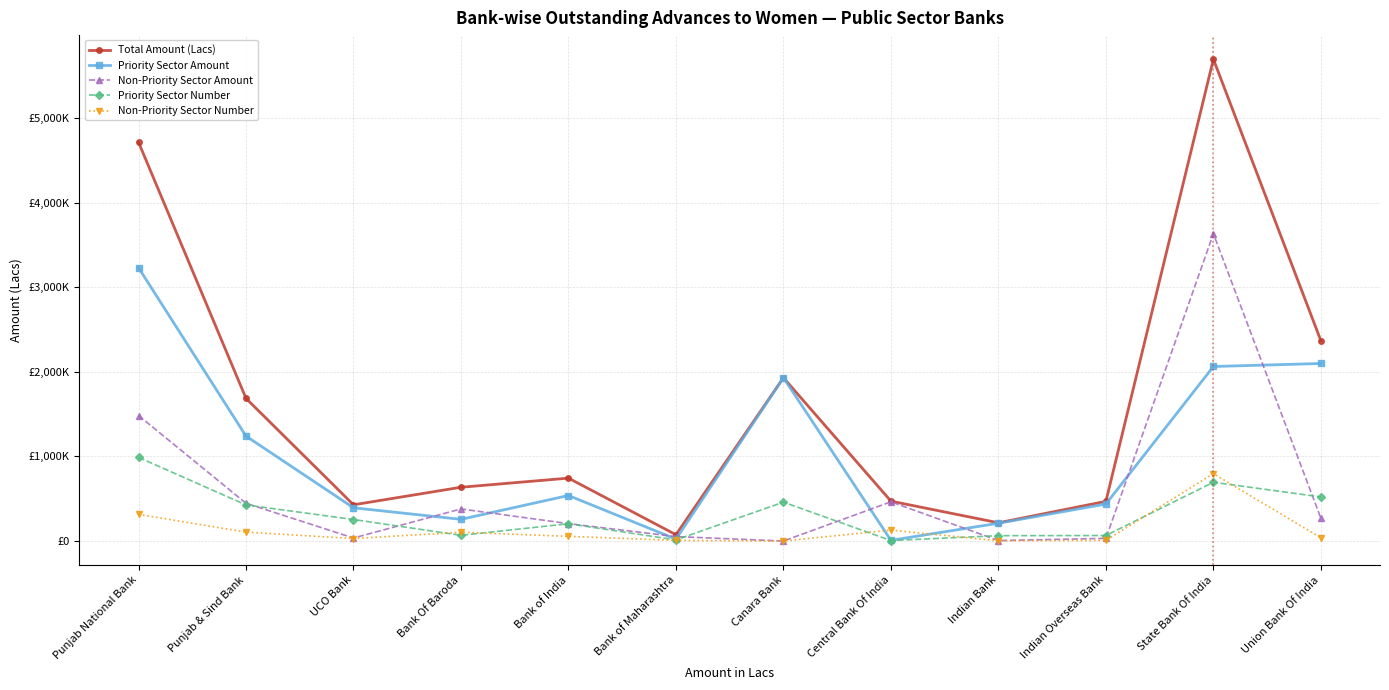

Which series has the largest total across all categories?

Total Amount (Lacs)